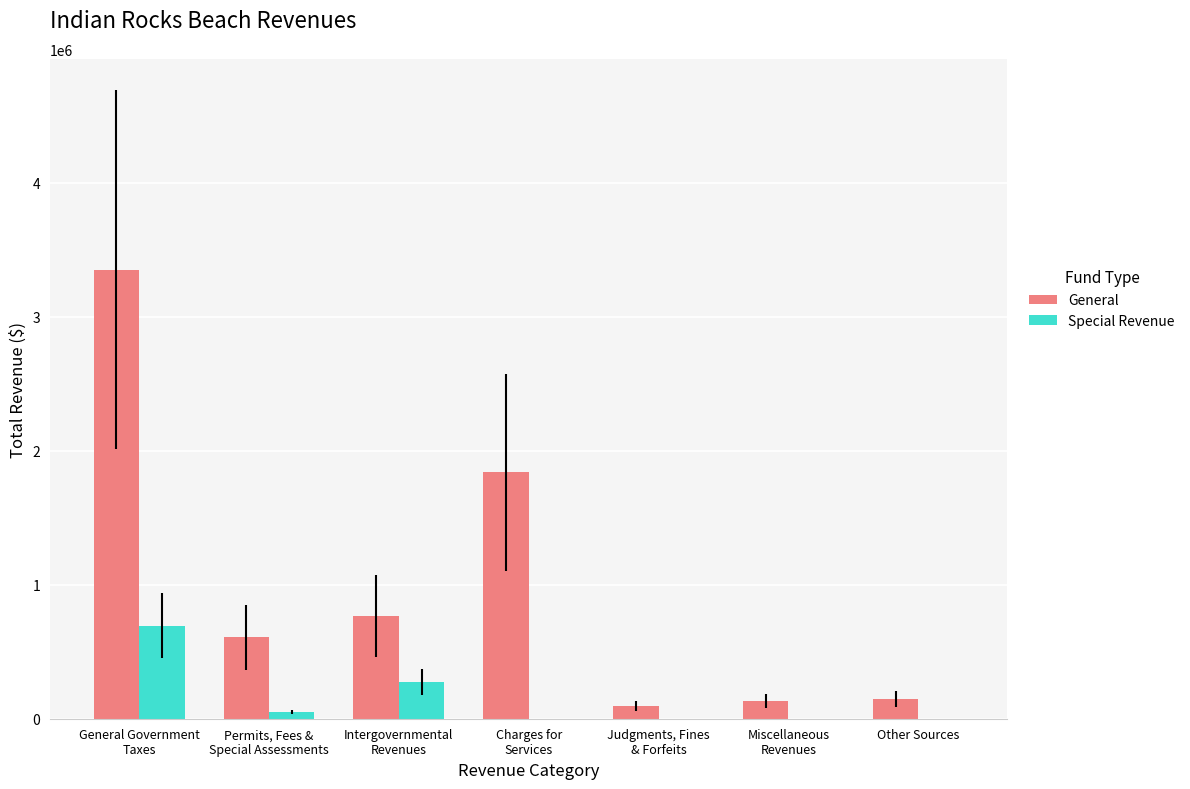

Count the number of categories in the chart.

7